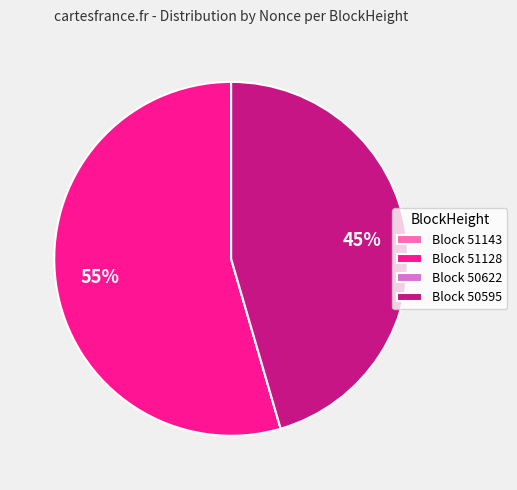

Which category has the biggest portion of the pie?

Block 51128